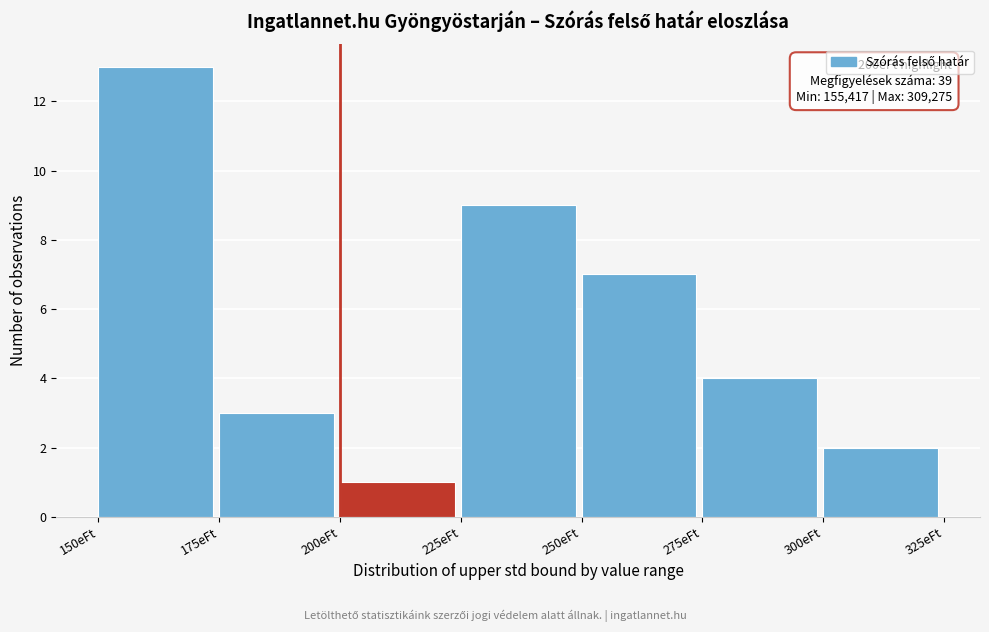

Reading left to right, transcribe all the data shown in this chart.

13	3	1	9	7	4	2